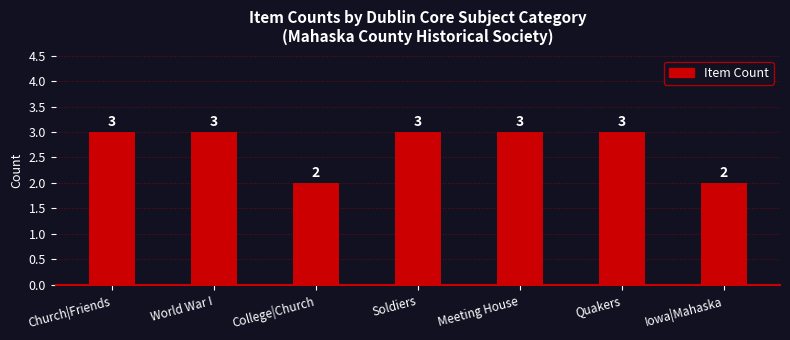

What is the label of the 3rd bar from the left?

College|Church